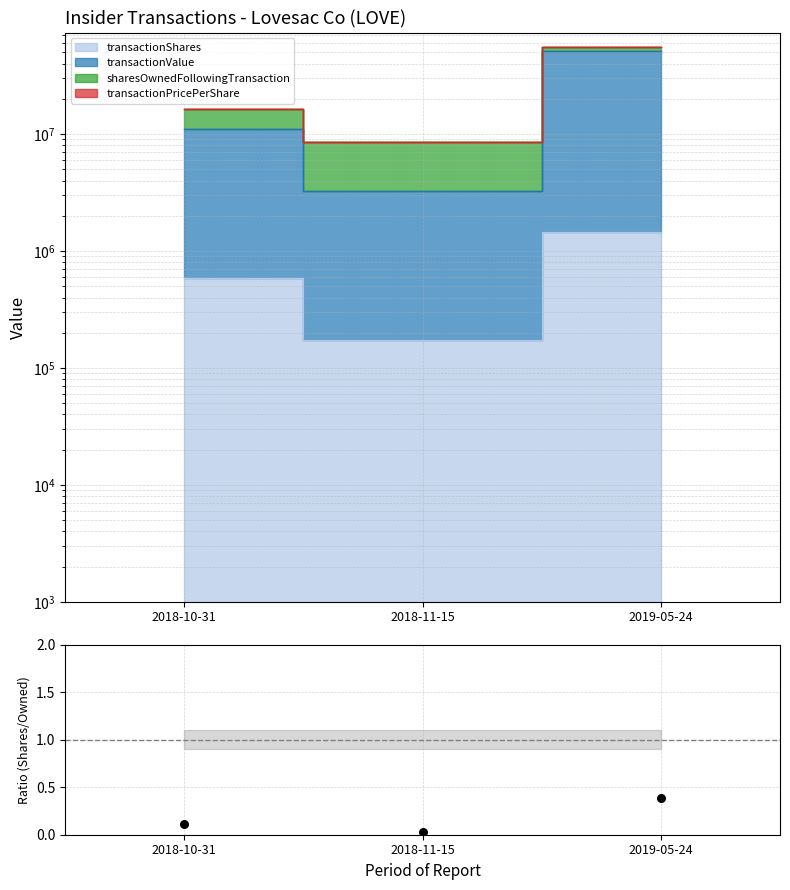

Between 2018-11-15 and 2018-10-31, which is larger?

2018-10-31